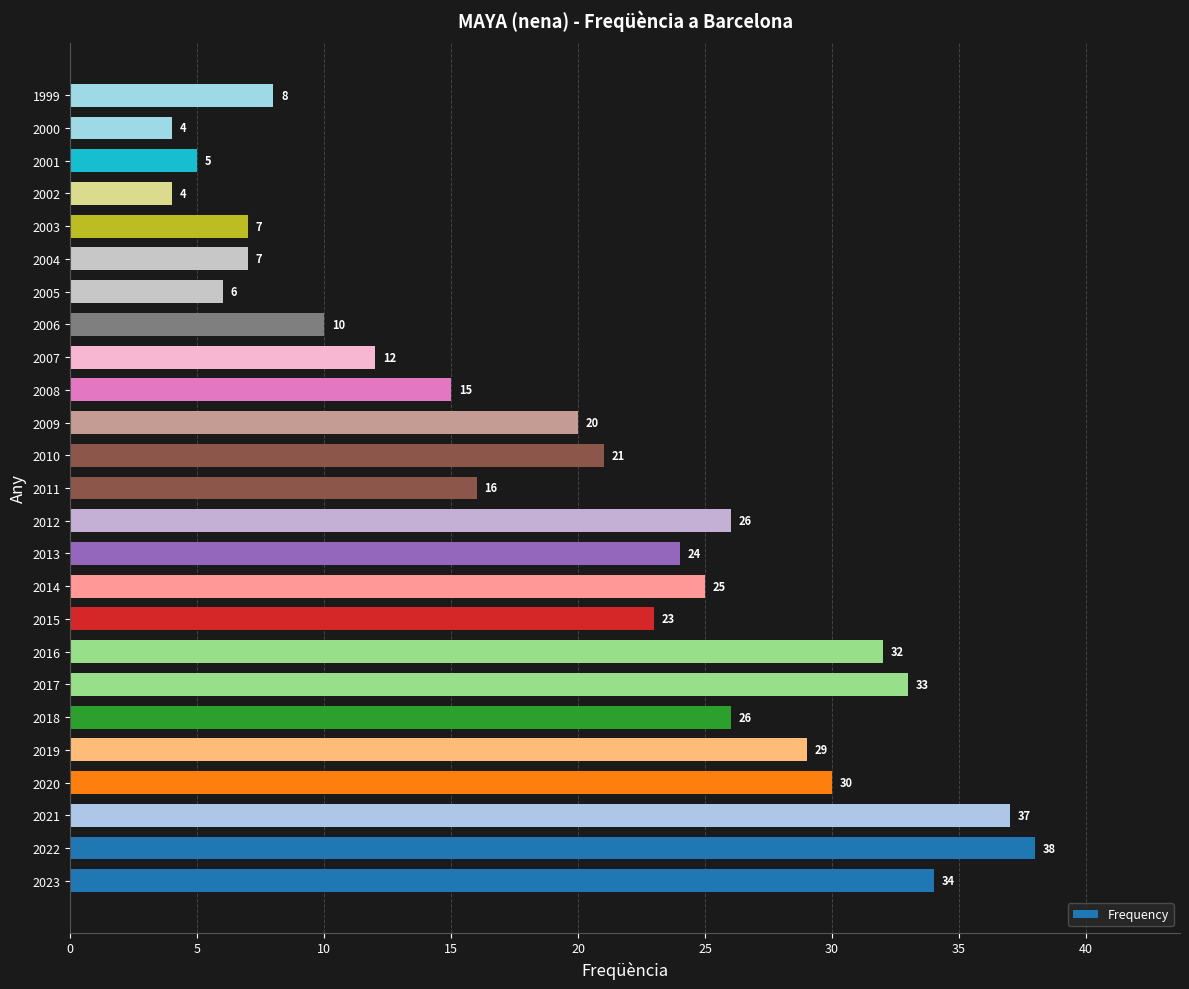

The chart shows a value of 18 at 2006. True or false?

False